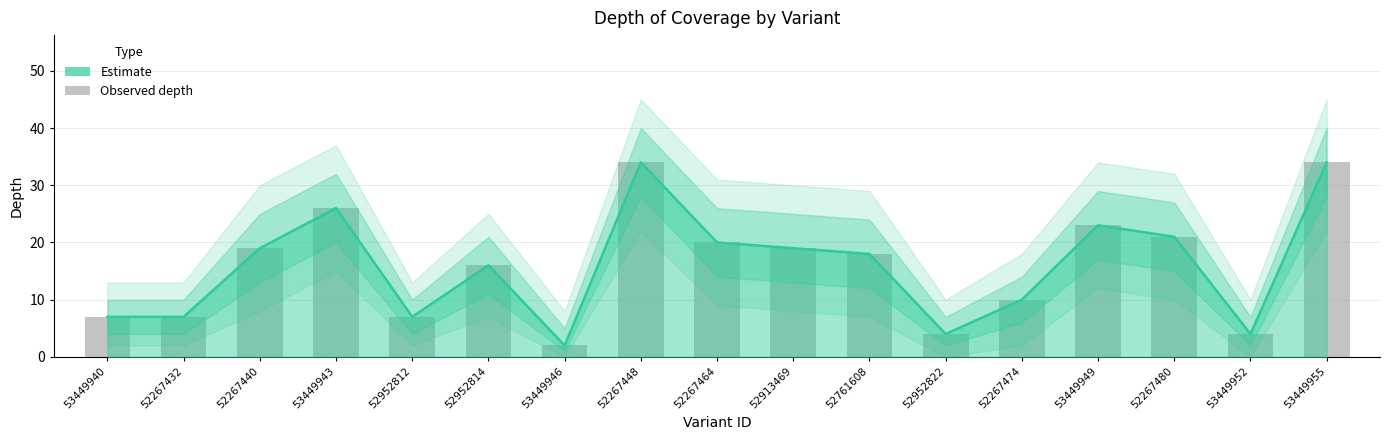

What is the ratio of the value at 53449946 to the value at 53449949?

0.1